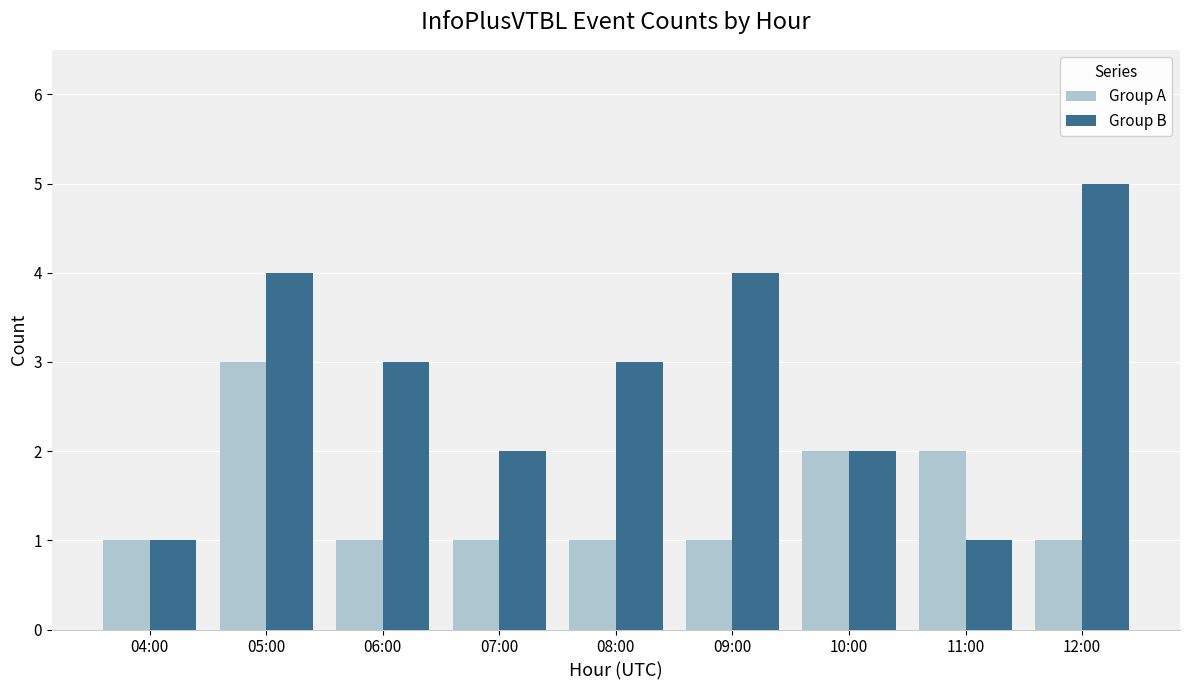

Where does the Group B series first go above 3?

05:00